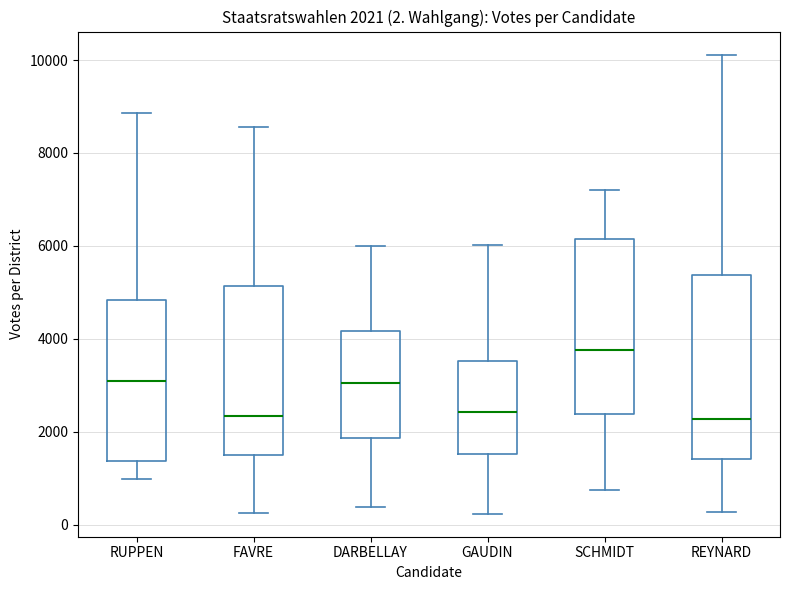

Which box has the highest median line?

SCHMIDT